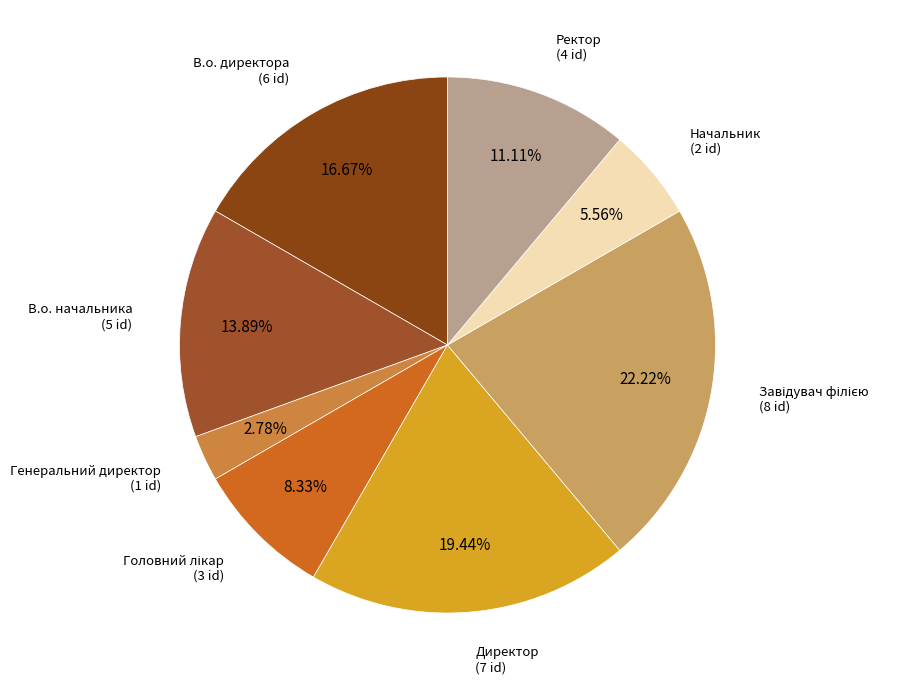

How many segments does this pie chart have?

8